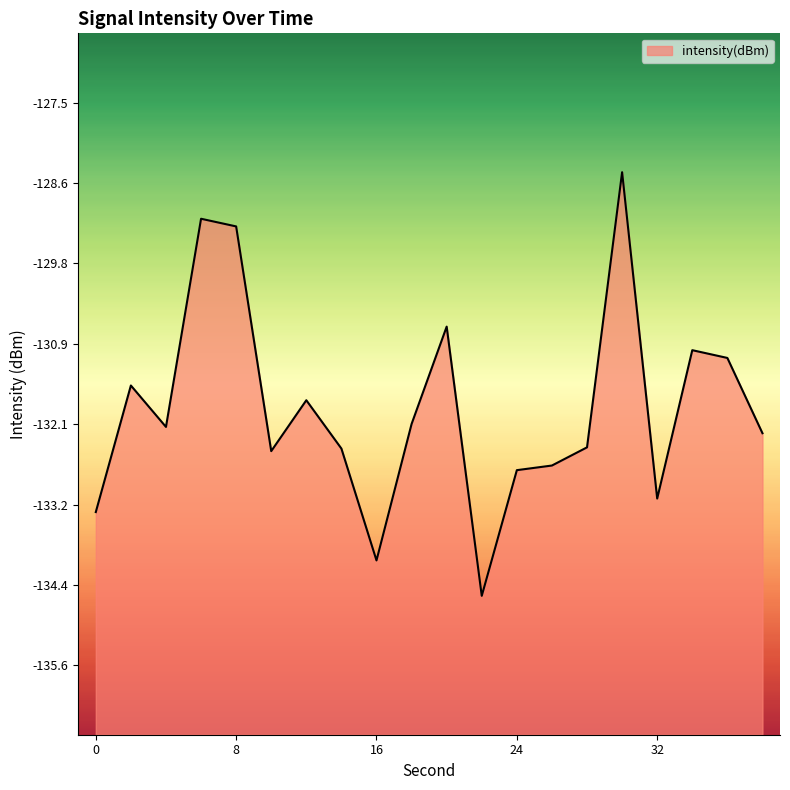

What is the difference between the second highest and minimum values?

5.4